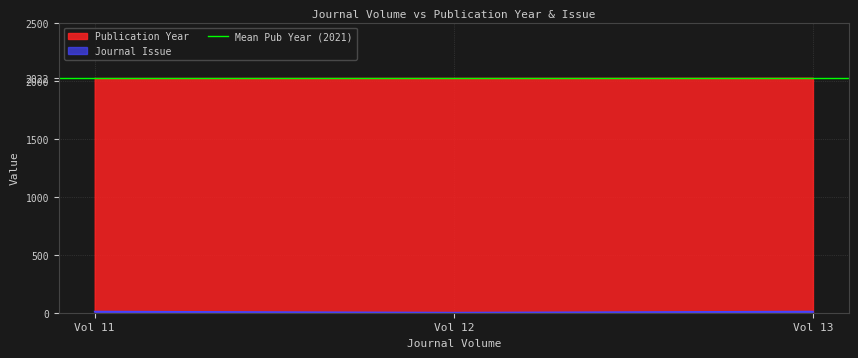

What is the maximum value for Publication Year?

2022